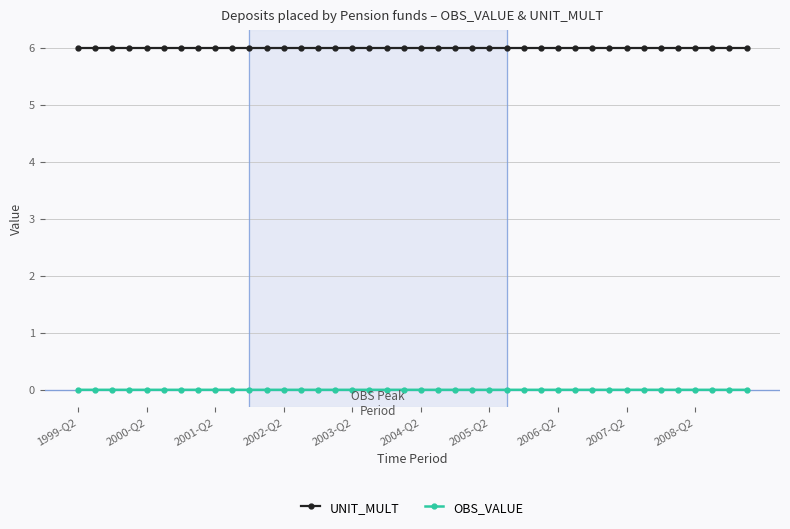

How many lines are shown in the chart?

2